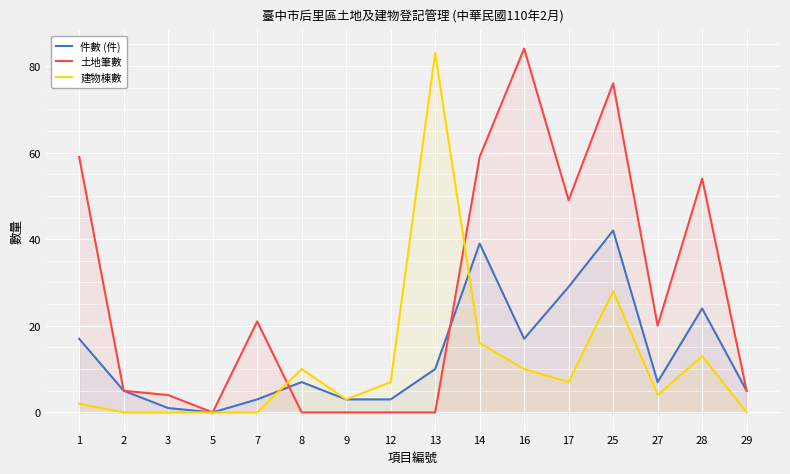

How many intersections are there between 土地筆數 and 件數 (件)?

2